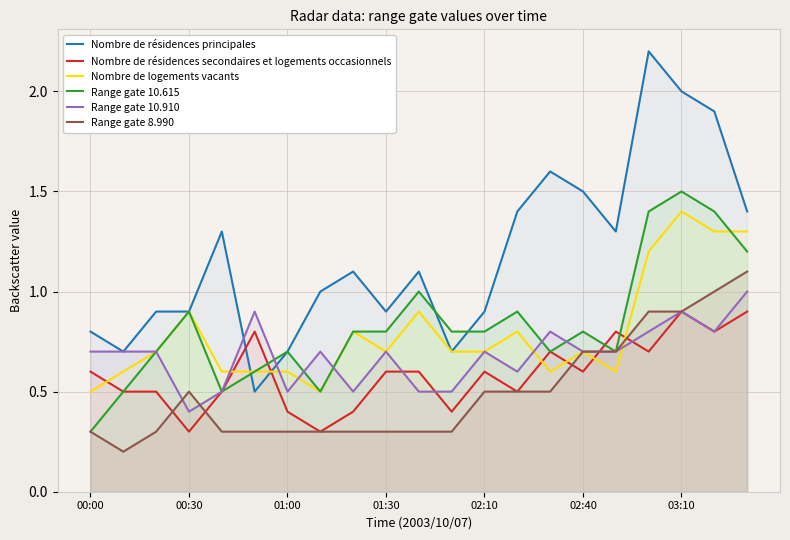

The Nombre de résidences principales series shows 0.8 at 00:00. True or false?

True